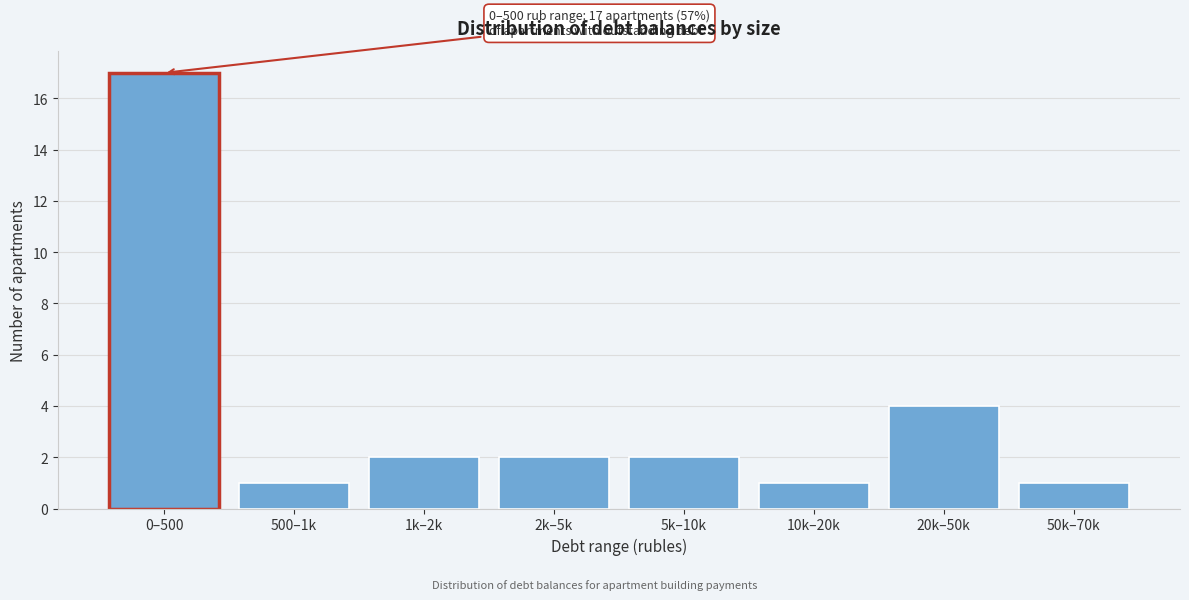

Reading left to right, extract all data points from this chart.

17	1	2	2	2	1	4	1